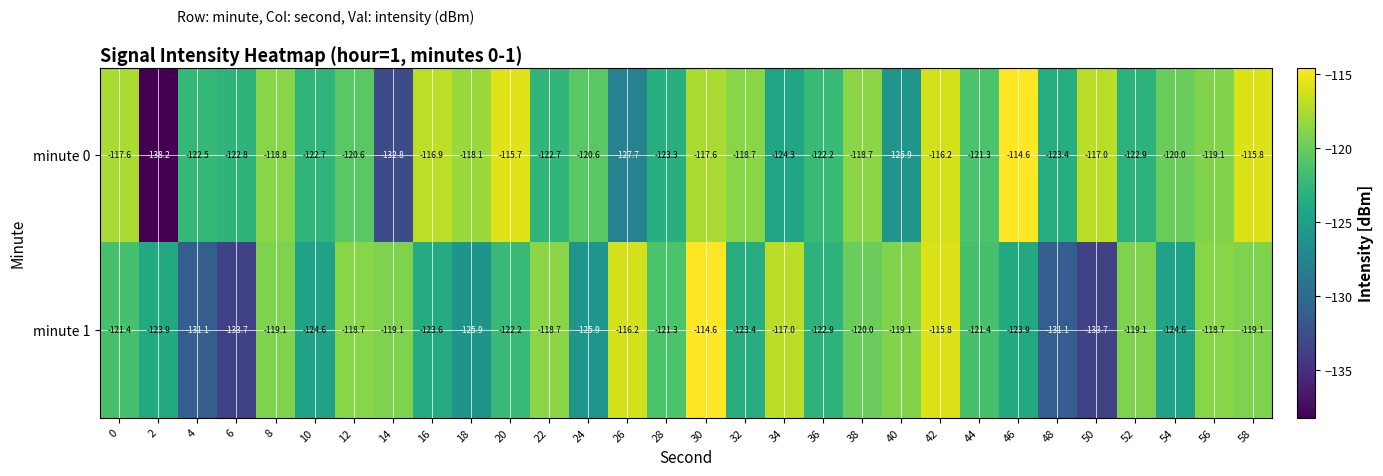

Is it true that minute 1 equals -125.9 at 24?

True